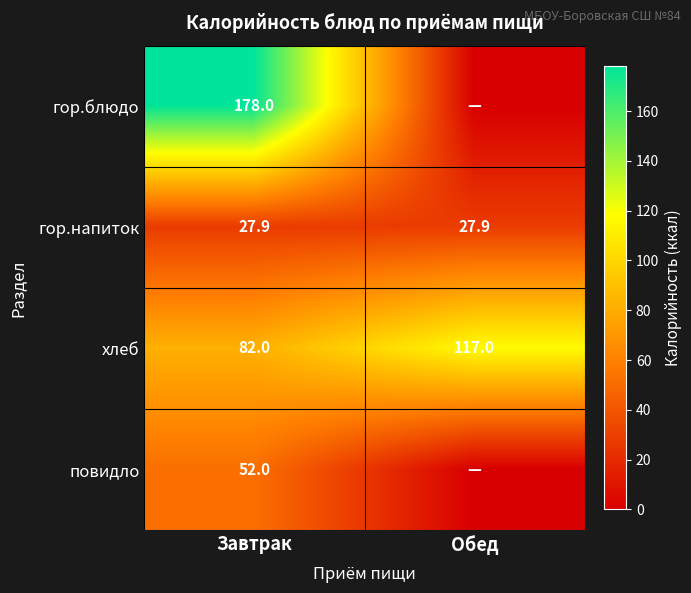

What is the spread (max minus min) of values at Завтрак?

150.1